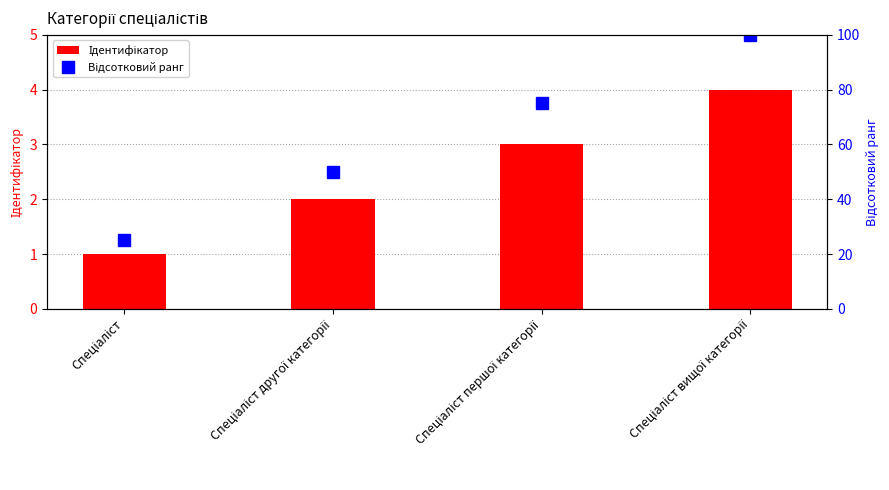

Where does the Ідентифікатор series first go above 3?

Спеціаліст вищої категорії